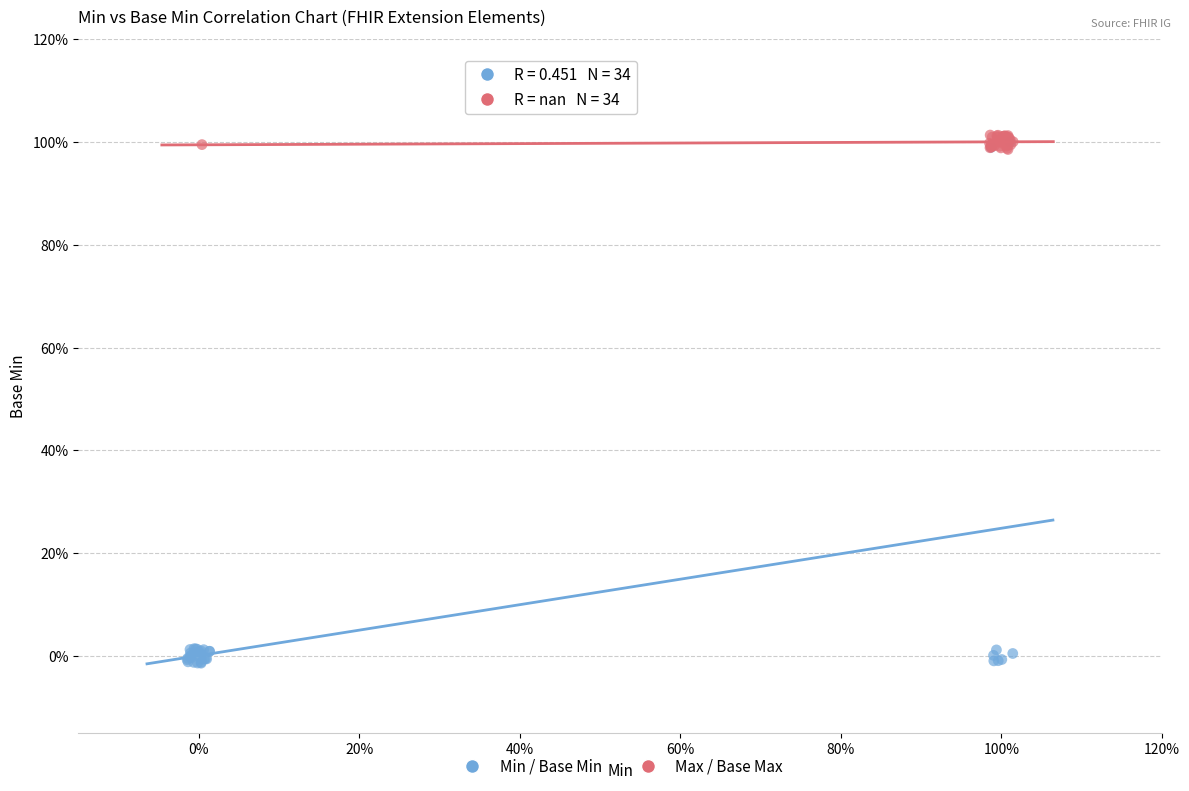

Which series contains the lowest Y value?

Min / Base Min